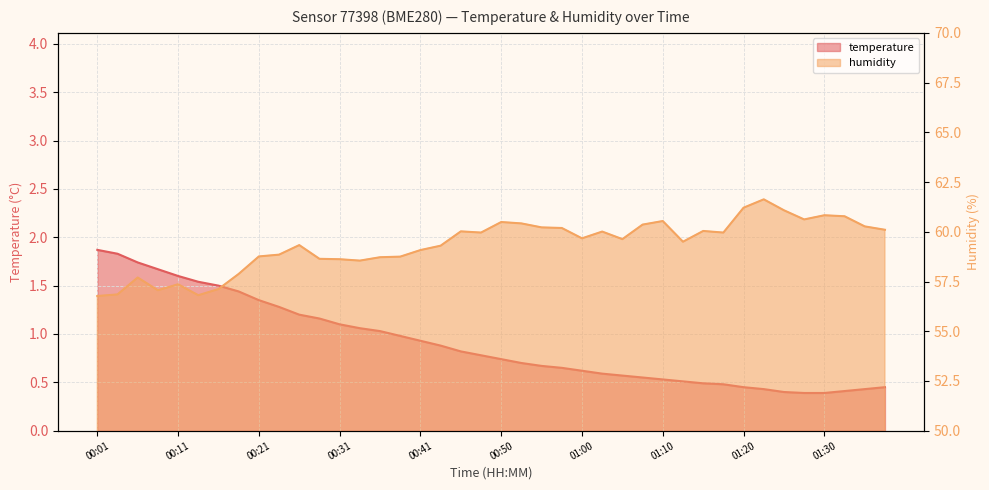

Rank the series at 00:58 from highest to lowest value.

humidity, temperature